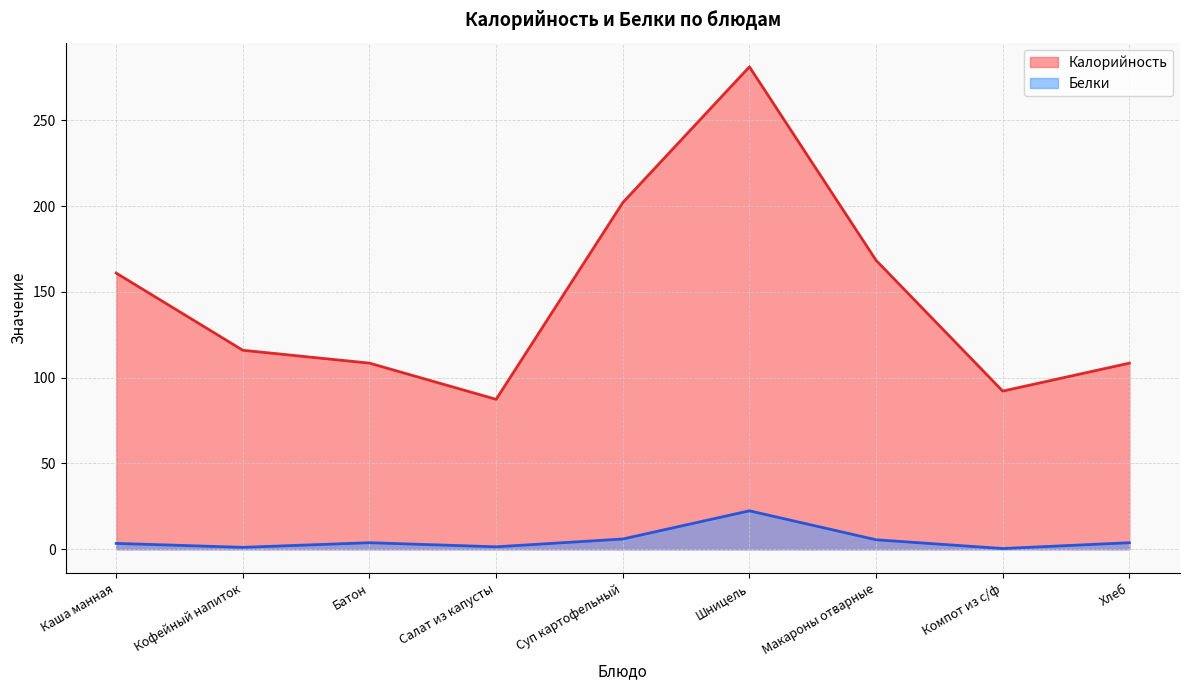

The value of Калорийность at Макароны отварные is 168.4. True or false?

True